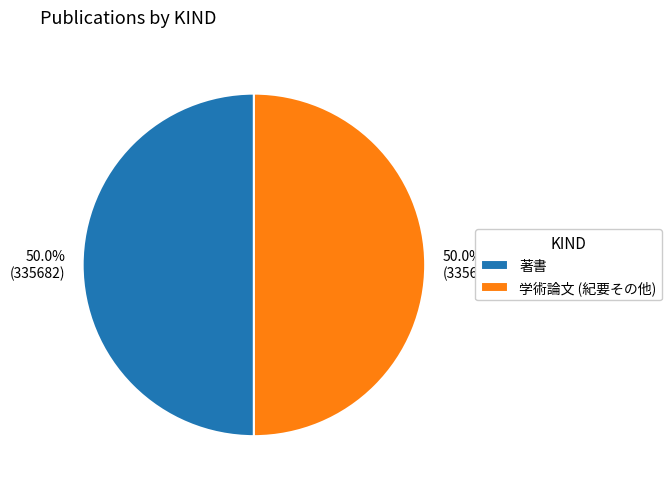

Approximately how many times larger is the value at 学術論文 (紀要その他) compared to 著書?

1.0